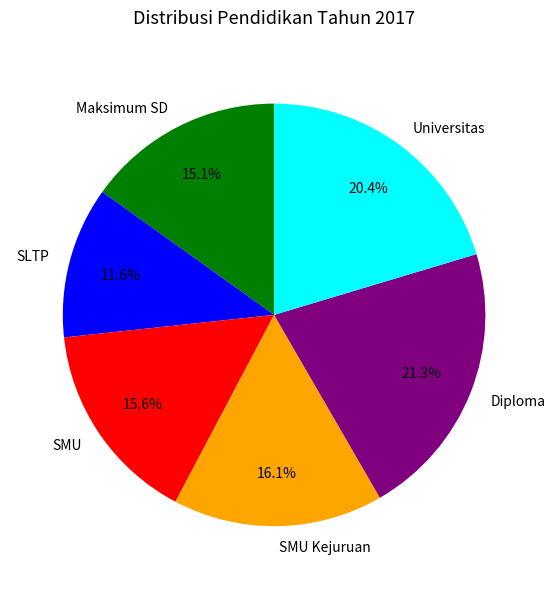

The Maksimum SD slice represents 15% of the pie. True or false?

True